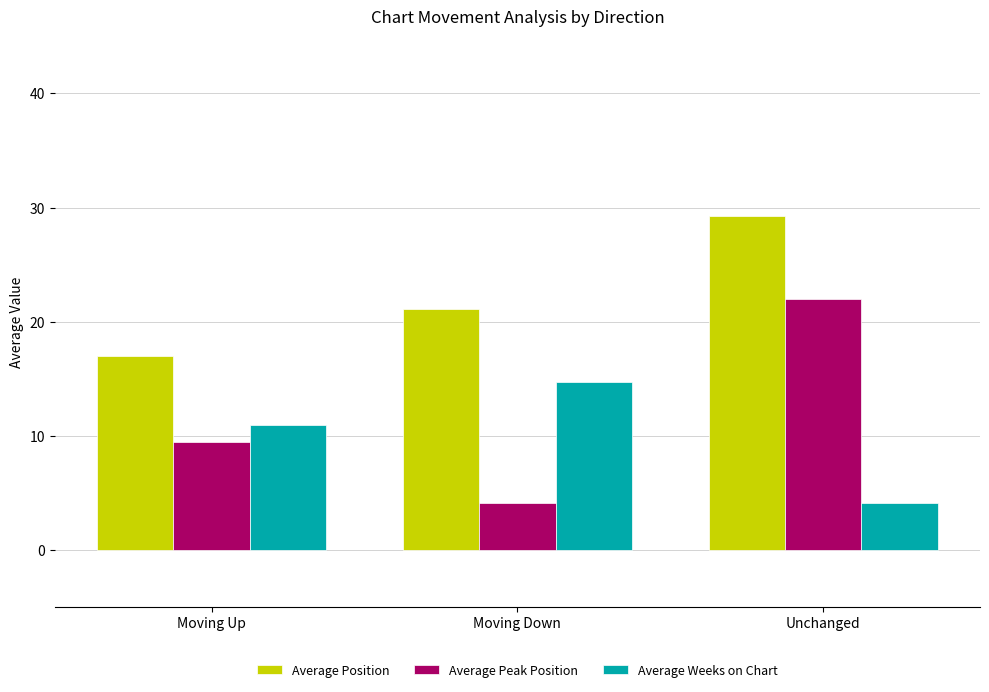

What is the total value across all series at Moving Down?

40.0